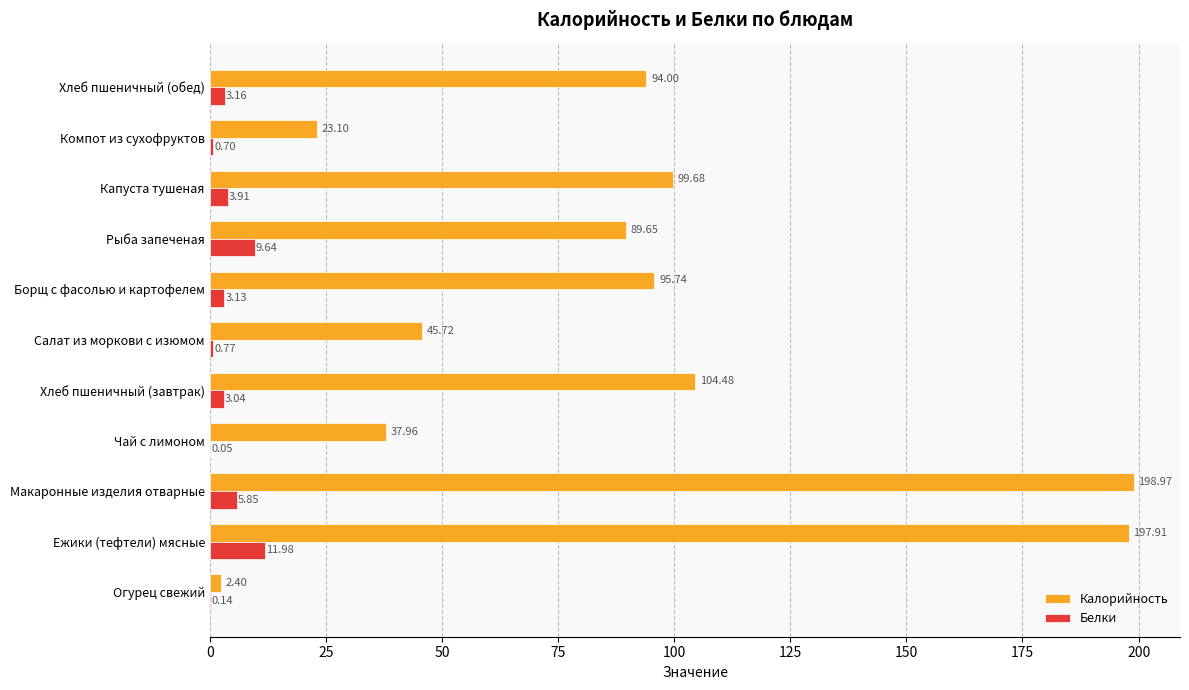

Which series has the largest total across all categories?

Калорийность